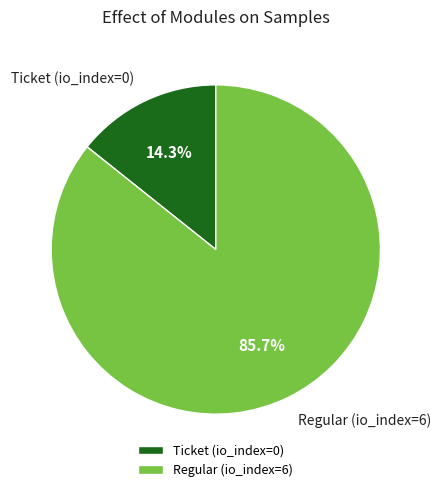

Between Ticket (io_index=0) and Regular (io_index=6), which is larger?

Regular (io_index=6)